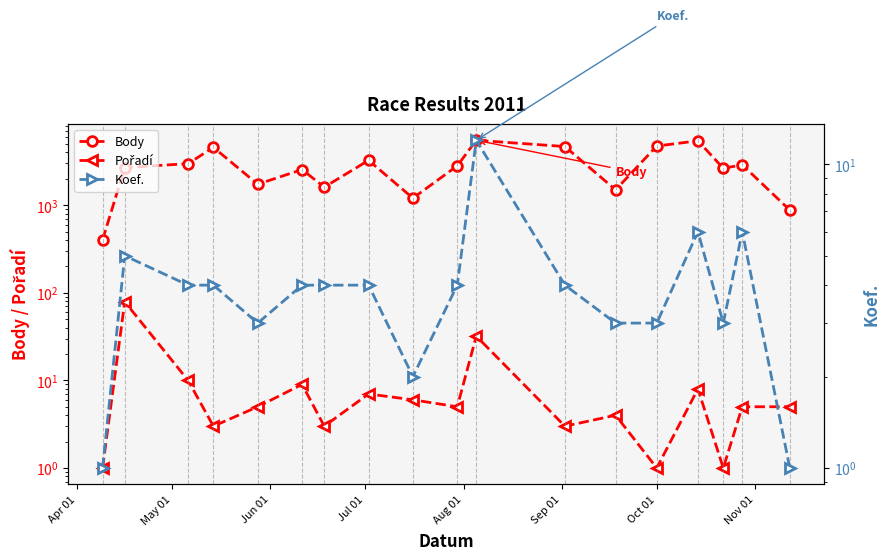

What are all the series names shown in the legend?

Body, Pořadí, Koef.